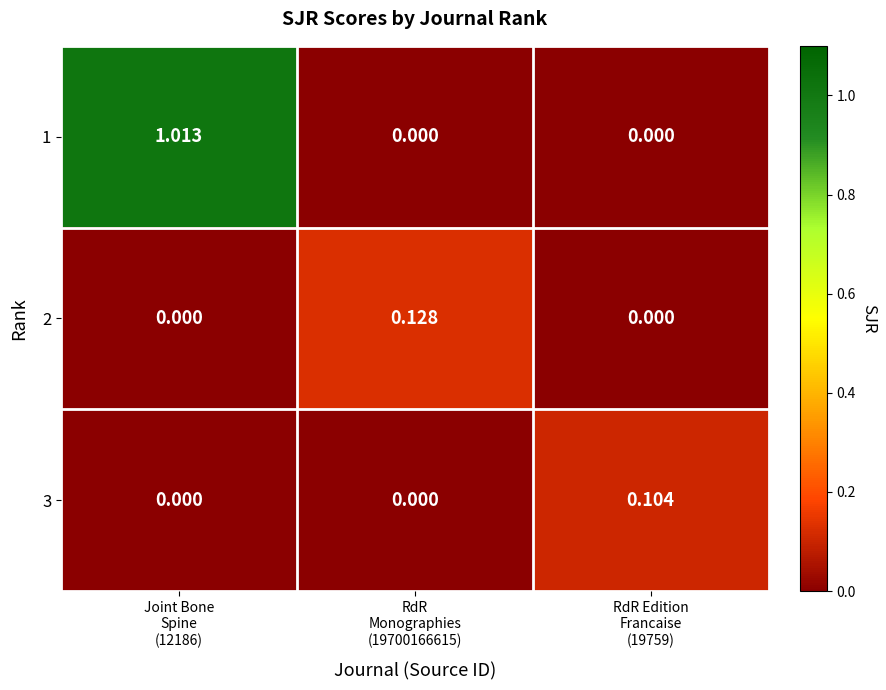

How many distinct data groups are displayed?

3